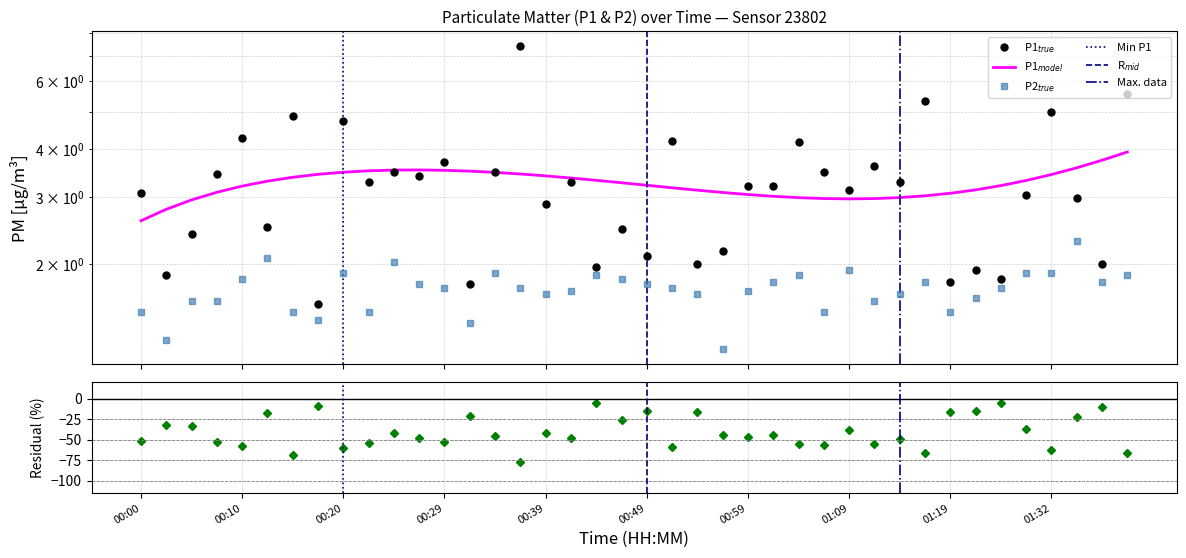

What is the sum of the P1 values at 00:32 and 00:12?

4.3